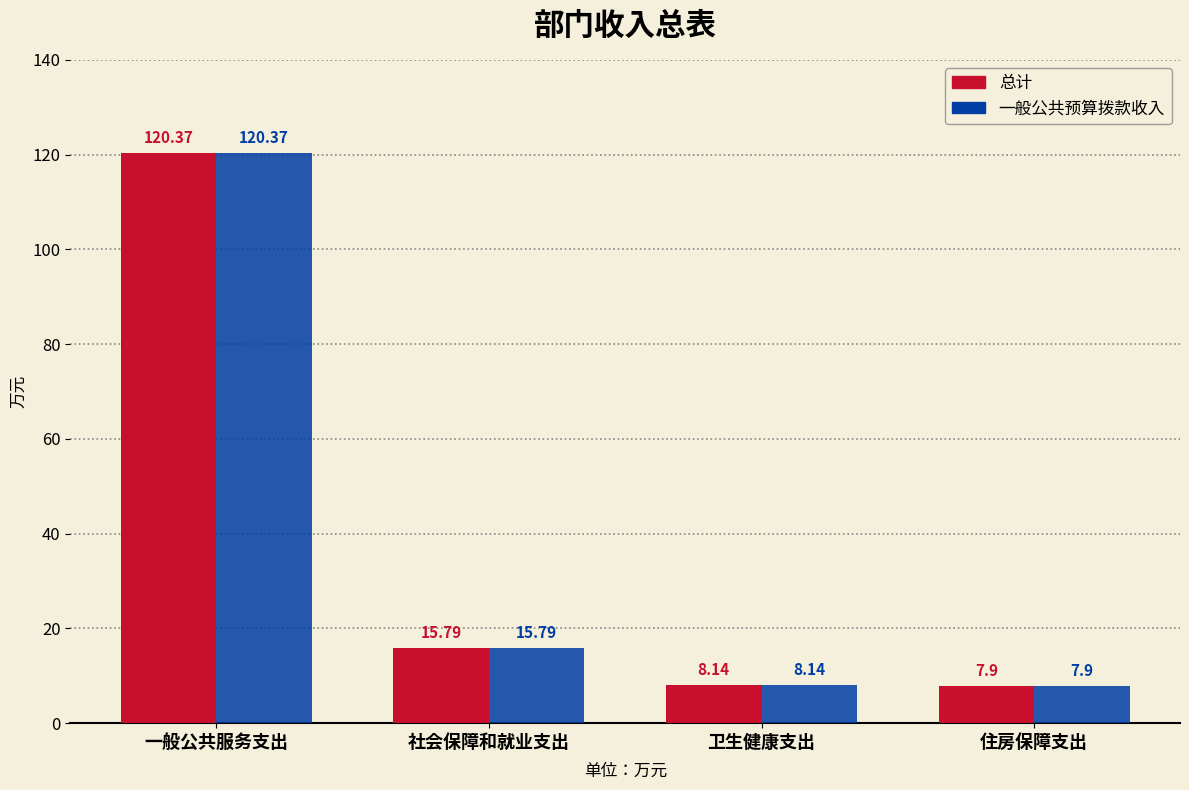

At how many categories does at least one series exceed 75?

1